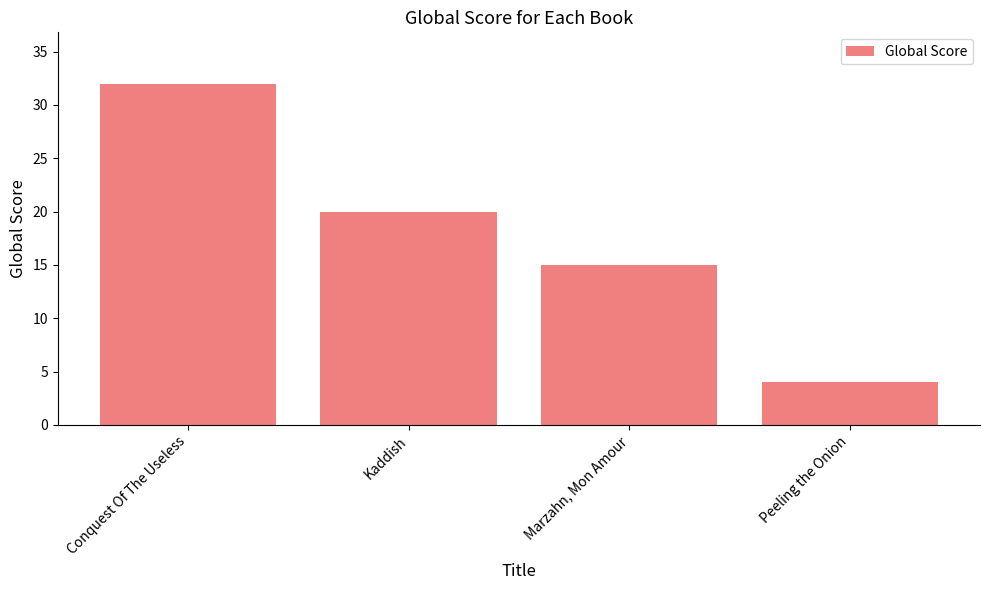

What is the ratio of the value at Conquest Of The Useless to the value at Marzahn, Mon Amour?

2.1